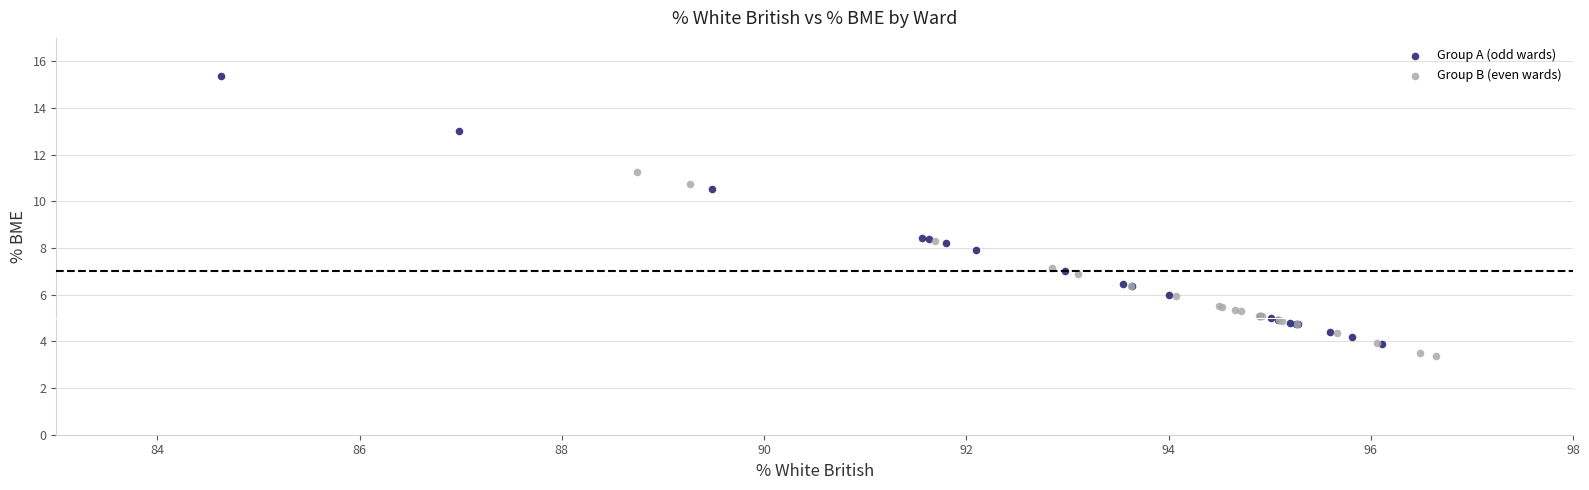

Which series has the widest spread of Y values?

Group A (odd wards)